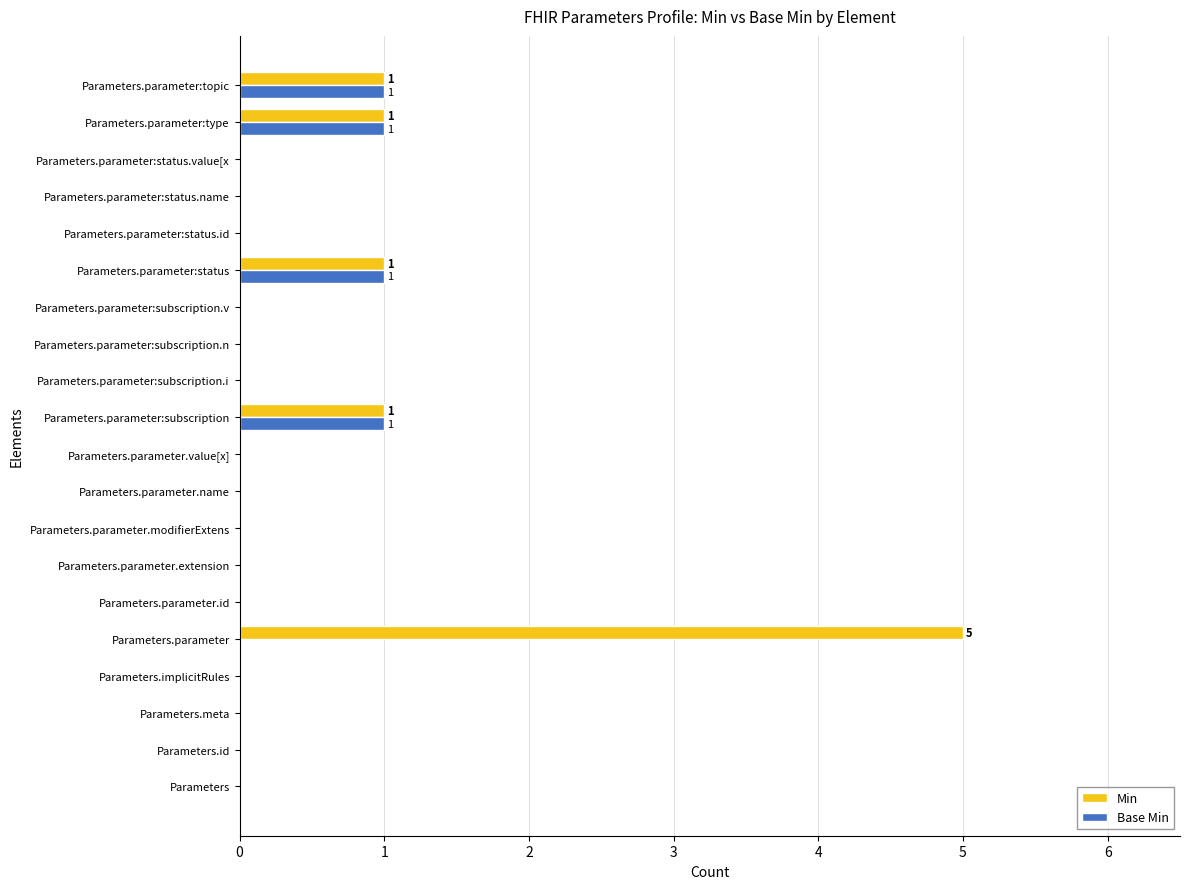

True or false: Base Min has a value of 0 at Parameters.parameter:subscription.v.

True